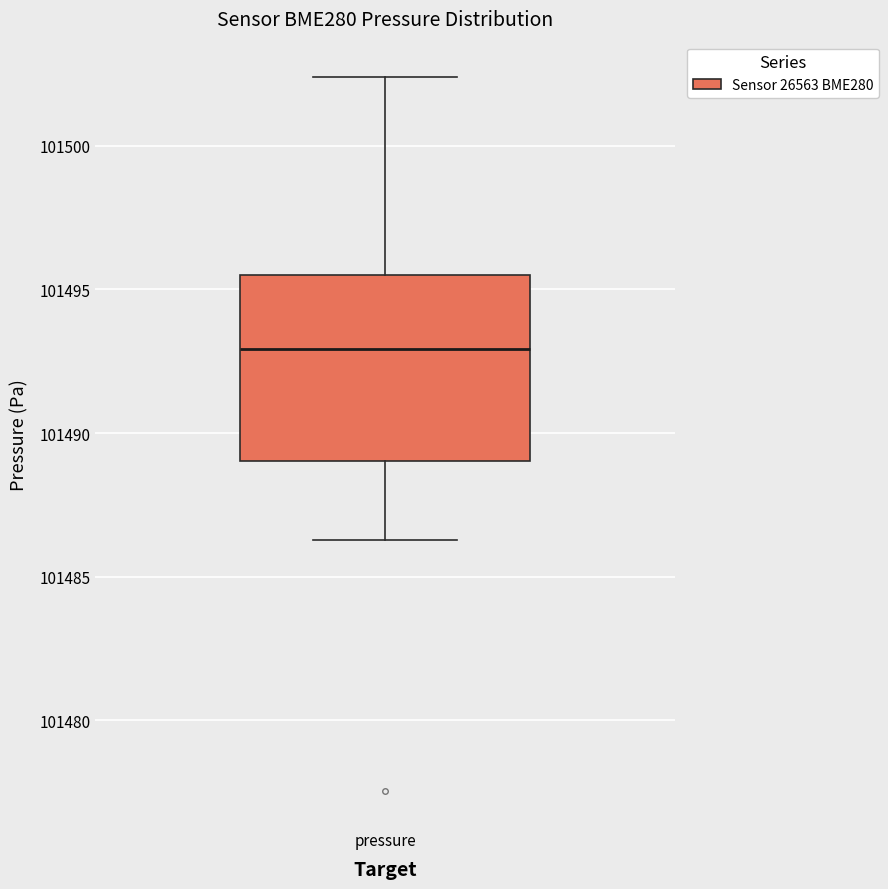

Transcribe this box plot: give where the median line is, the range the box spans, and where the two whiskers end, as read against the y-axis. The values are not printed on the chart, so give them approximately, as read against the axis.

median 101493.0, box 101489.0 to 101495.5, whiskers 101486.5 to 101502.5